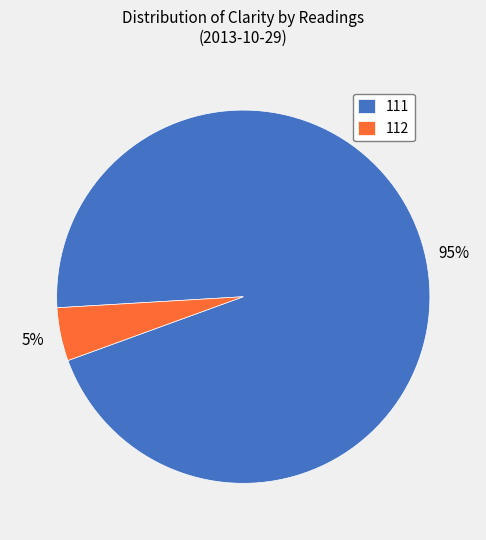

Rank the categories by value from highest to lowest.

111, 112